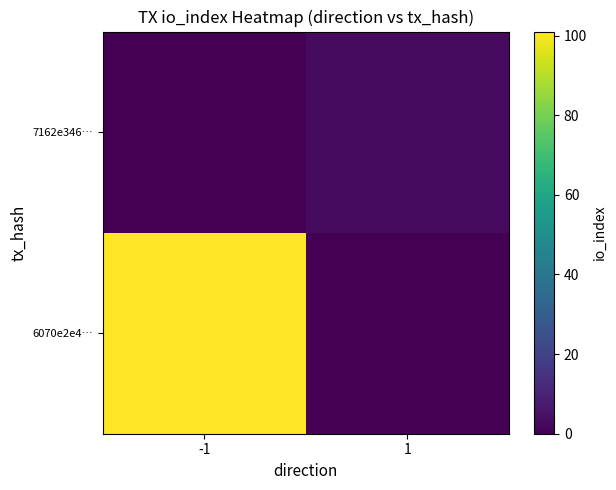

Reading right to left, what are all the values shown in this chart?

6070e2e4…: 1=0	-1=101
7162e346…: 1=3	-1=0